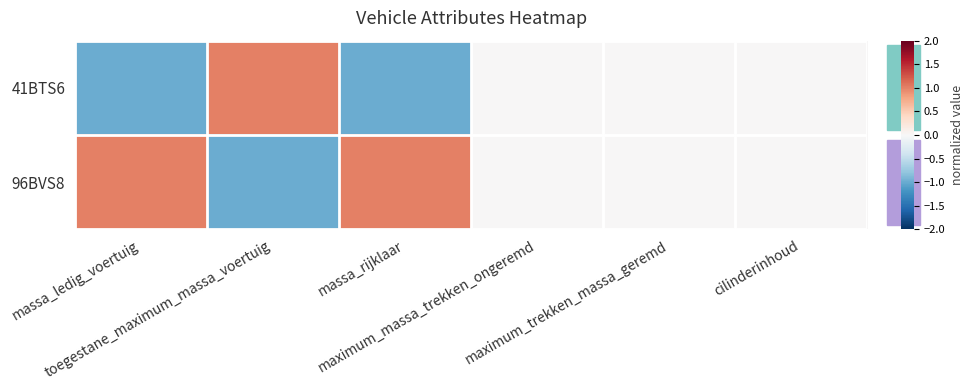

Reading right to left, transcribe all the data shown in this chart.

41BTS6: cilinderinhoud=0	maximum_trekken_massa_geremd=0	maximum_massa_trekken_ongeremd=0	massa_rijklaar=-1	toegestane_maximum_massa_voertuig=1	massa_ledig_voertuig=-1
96BVS8: cilinderinhoud=0	maximum_trekken_massa_geremd=0	maximum_massa_trekken_ongeremd=0	massa_rijklaar=1	toegestane_maximum_massa_voertuig=-1	massa_ledig_voertuig=1